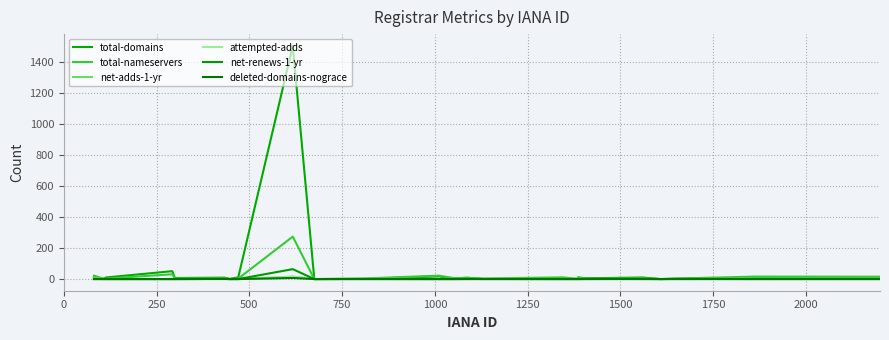

What is the average value of the total-domains series?

66